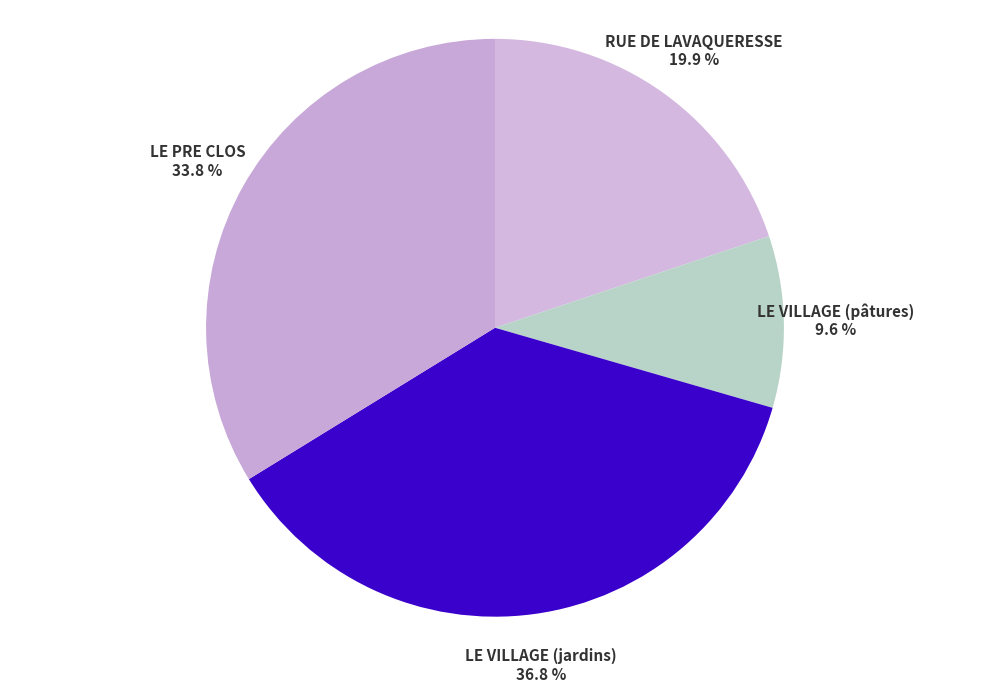

The RUE DE LAVAQUERESSE slice represents 20% of the pie. True or false?

True